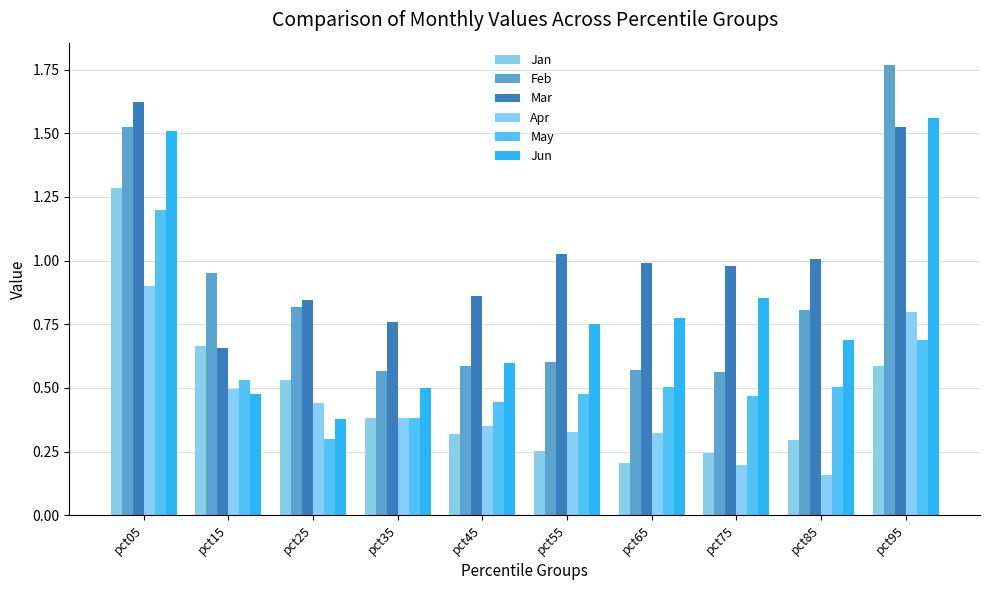

How many series are shown in this chart?

6